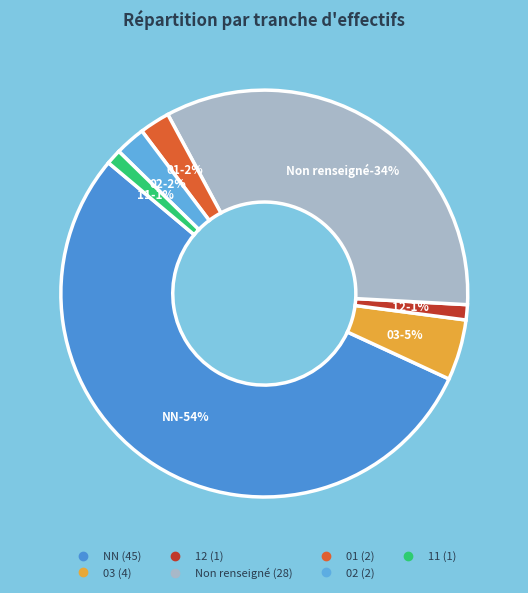

To the nearest percent, what portion does NN represent?

54%